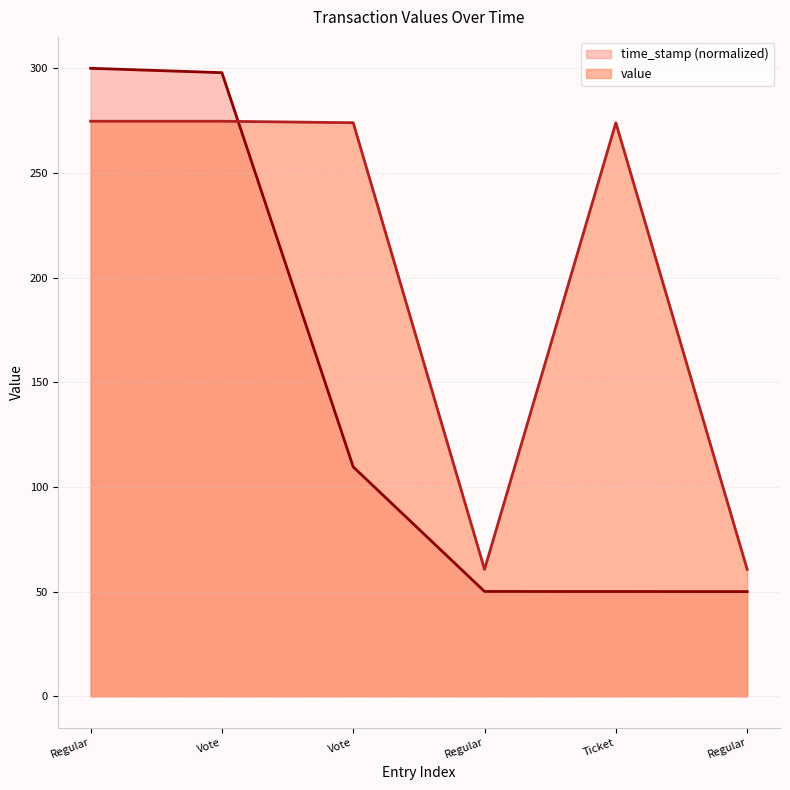

Which series has the largest range (max minus min)?

time_stamp (normalized)